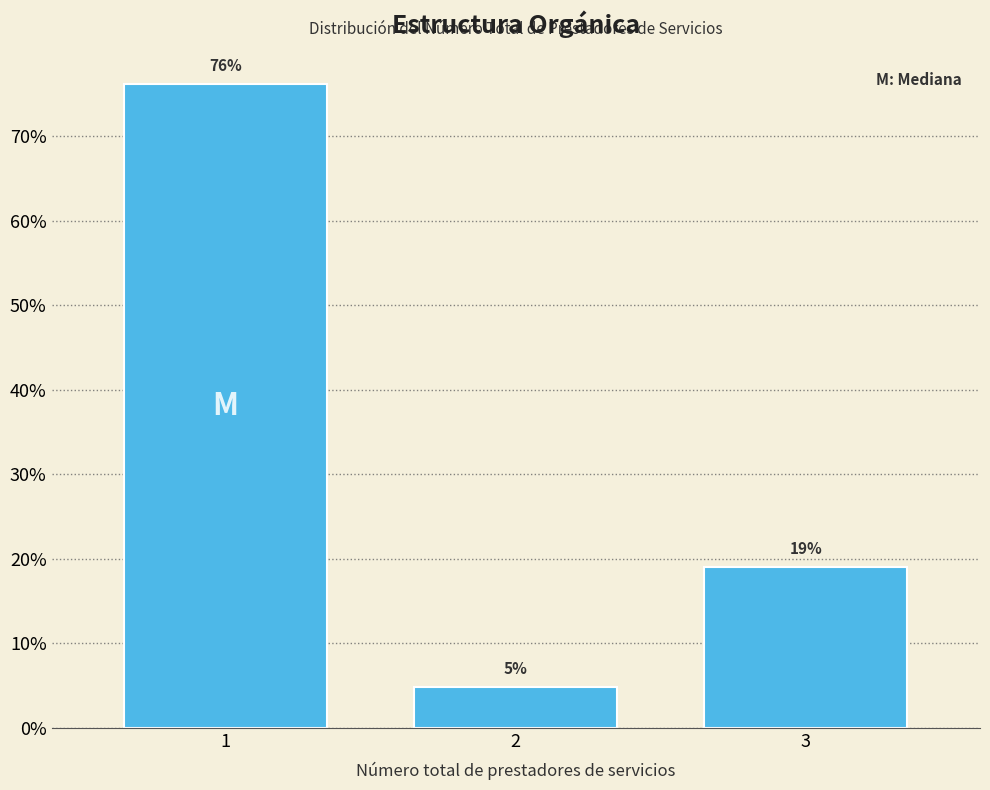

The chart shows a value of 76.2 at 1. True or false?

True